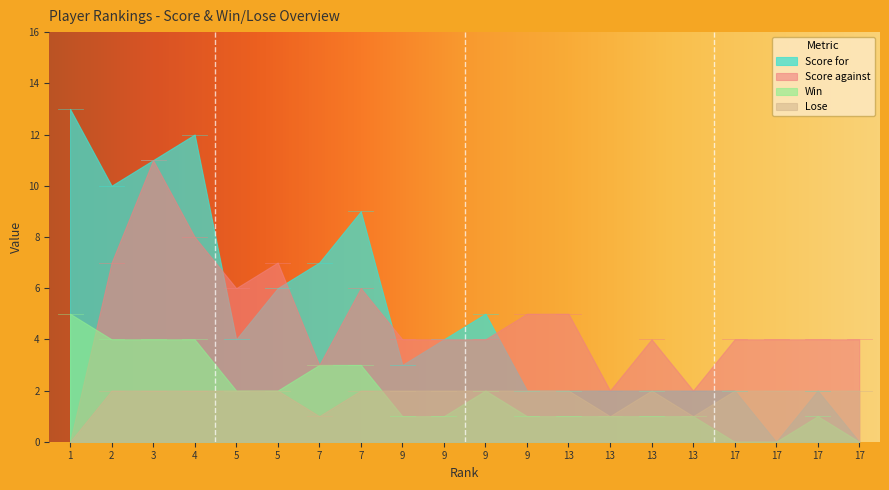

The value of Score against at 17 is 2. True or false?

False